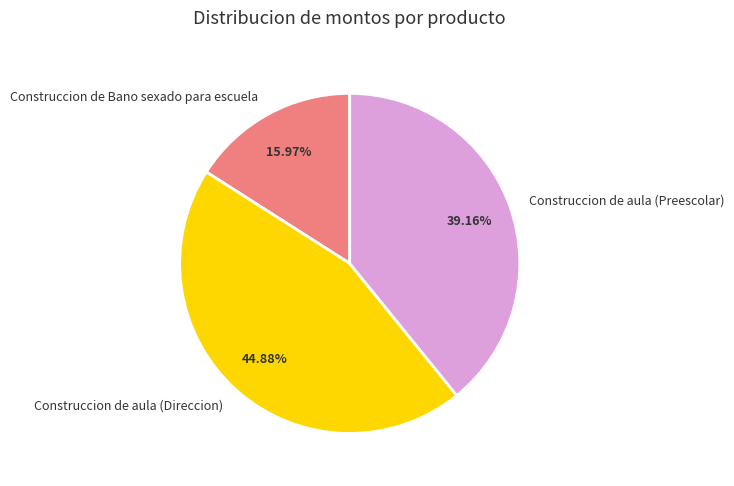

To the nearest percent, what percentage of the pie is Construccion de Bano sexado para escuela?

16%